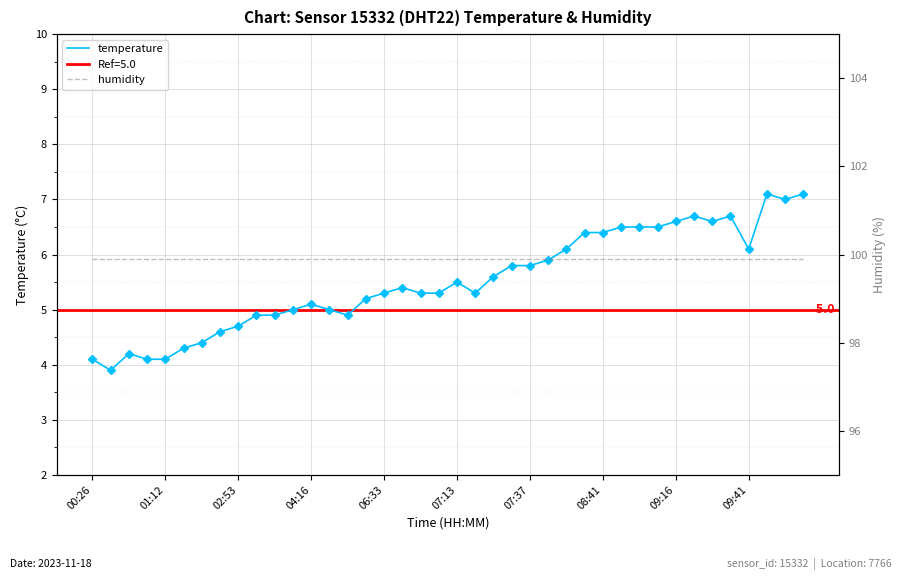

The humidity series shows 99.9 at 30. True or false?

True